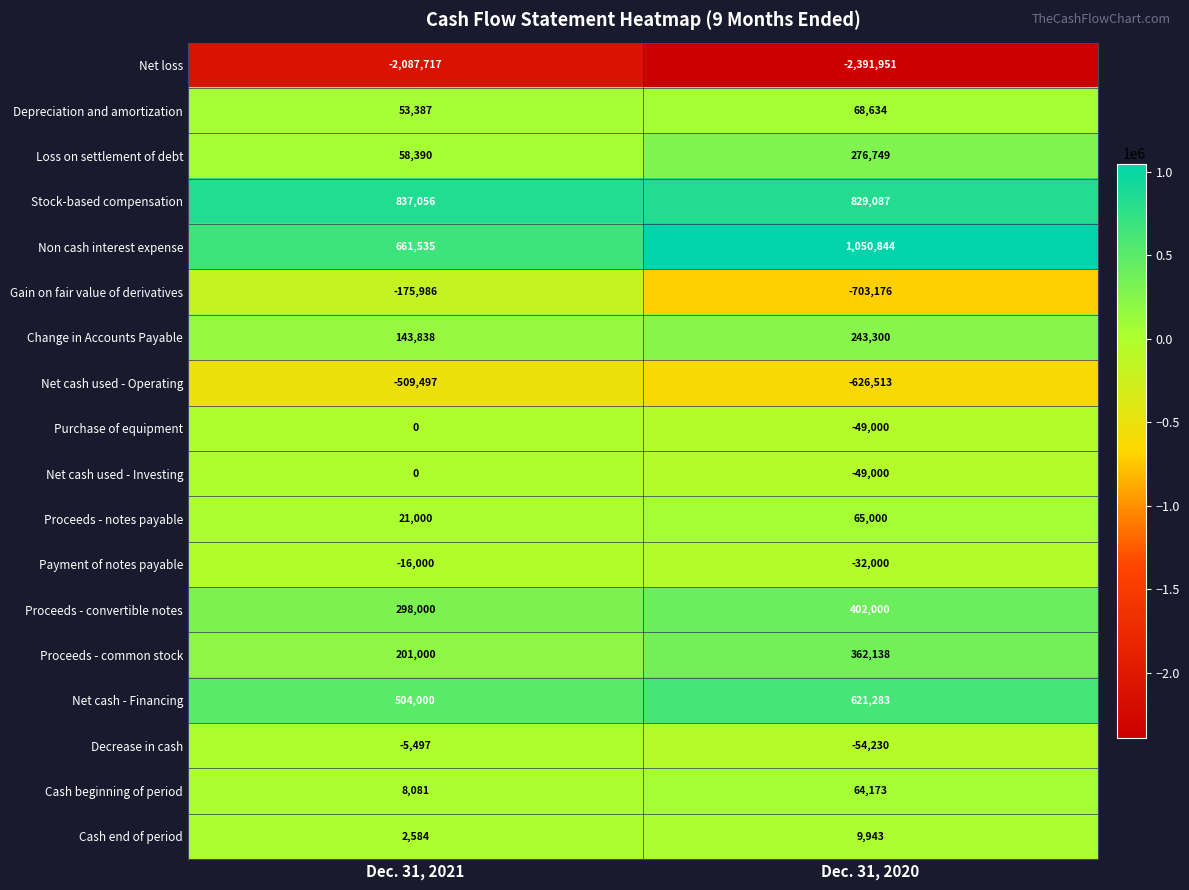

What is the sum of the Net cash used - Operating values at Dec. 31, 2021 and Dec. 31, 2020?

-1136010